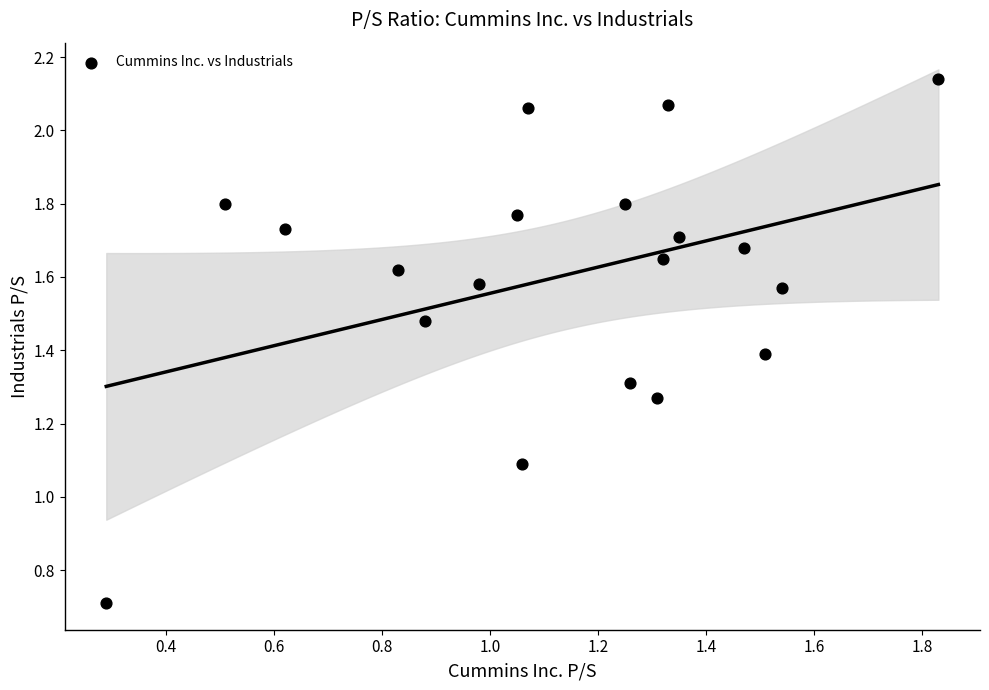

What Y value in the scatter plot is closest to 1?

1.1